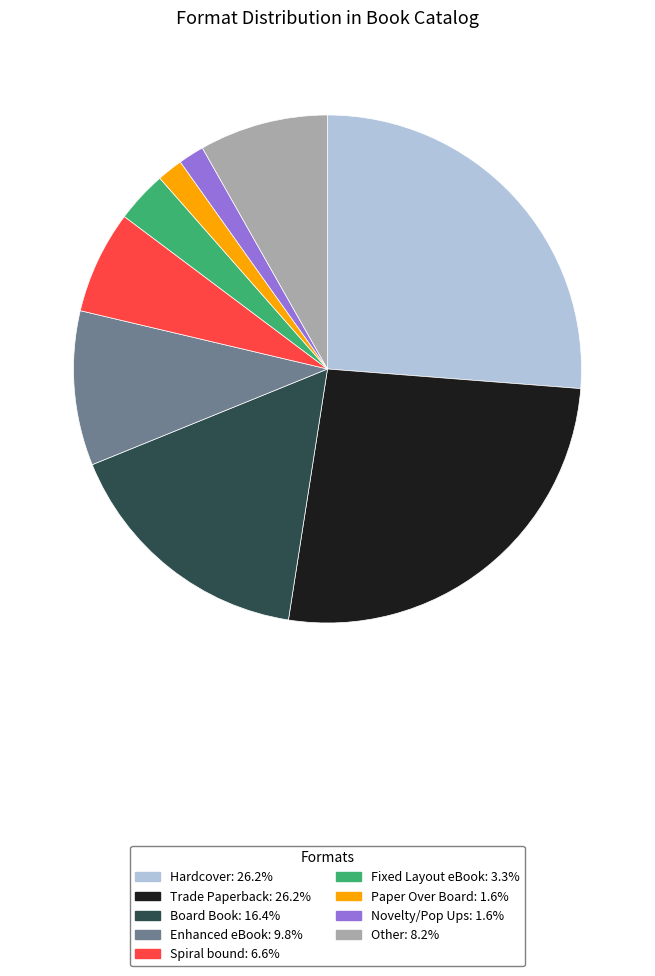

Is there any slice that represents more than half of the pie?

No